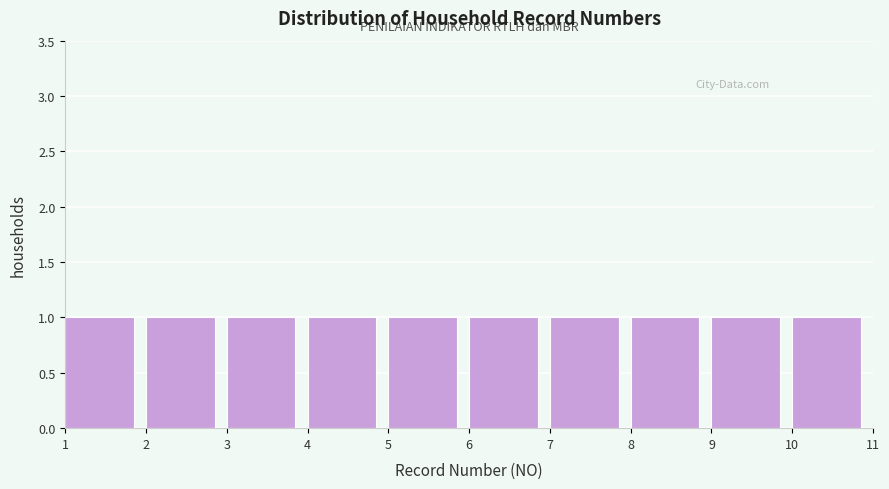

How tall is the bar that spans 6 to 7 on the x-axis? The values are not printed on the chart, so give them approximately, as read against the axis.

1